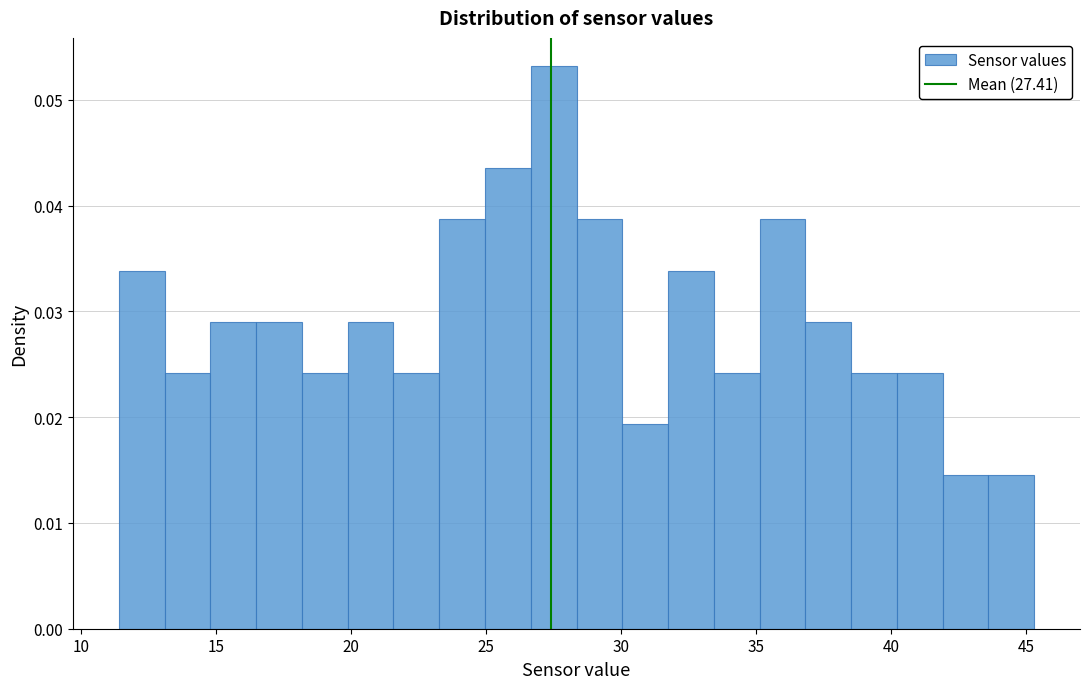

Read against the x-axis, roughly where is the centre of the tallest bar?

27.5